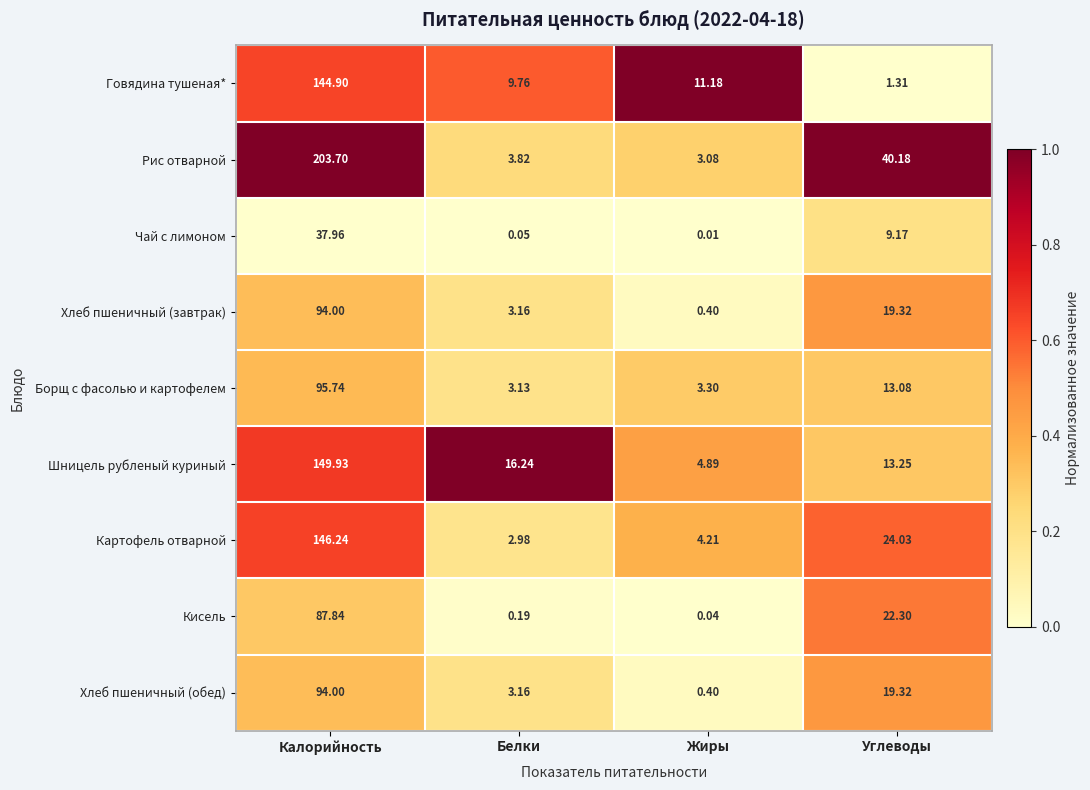

Count the number of categories in the chart.

4